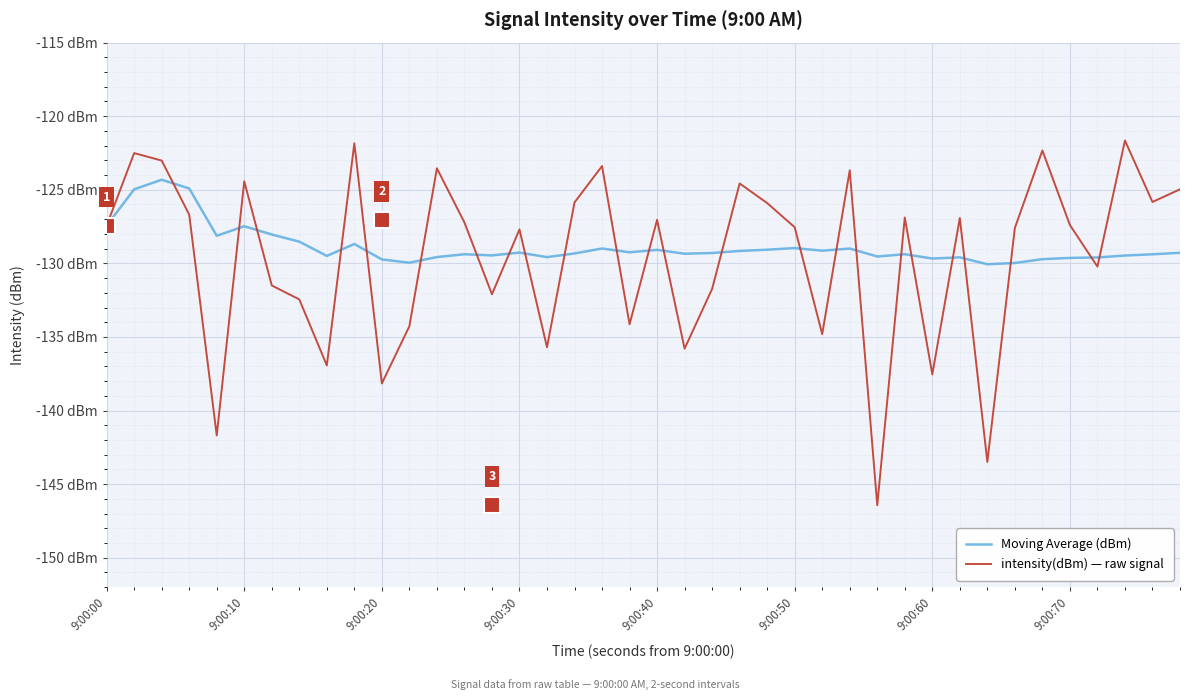

What are all the series names shown in the legend?

Moving Average (dBm), intensity(dBm) — raw signal